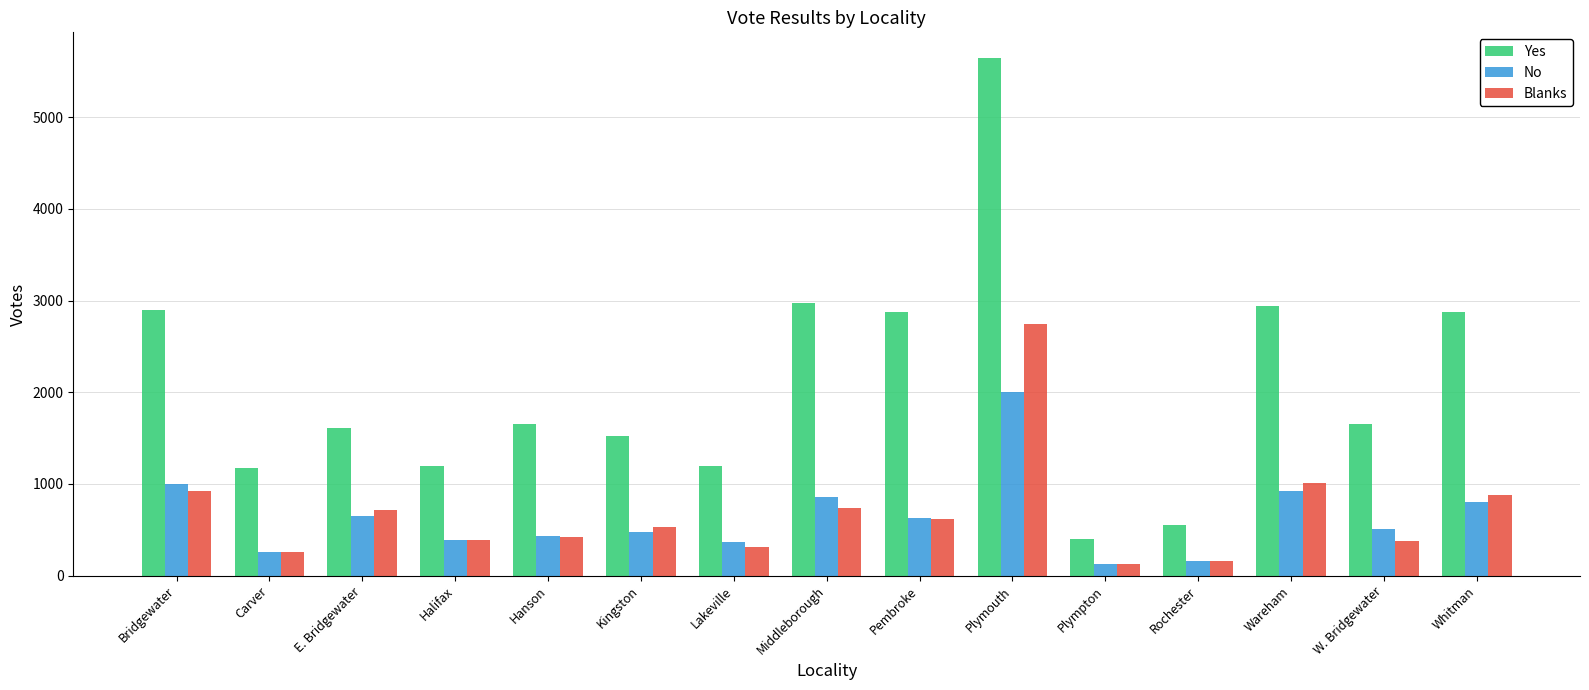

What is the value of the Blanks bar at the 12th from the left?

156